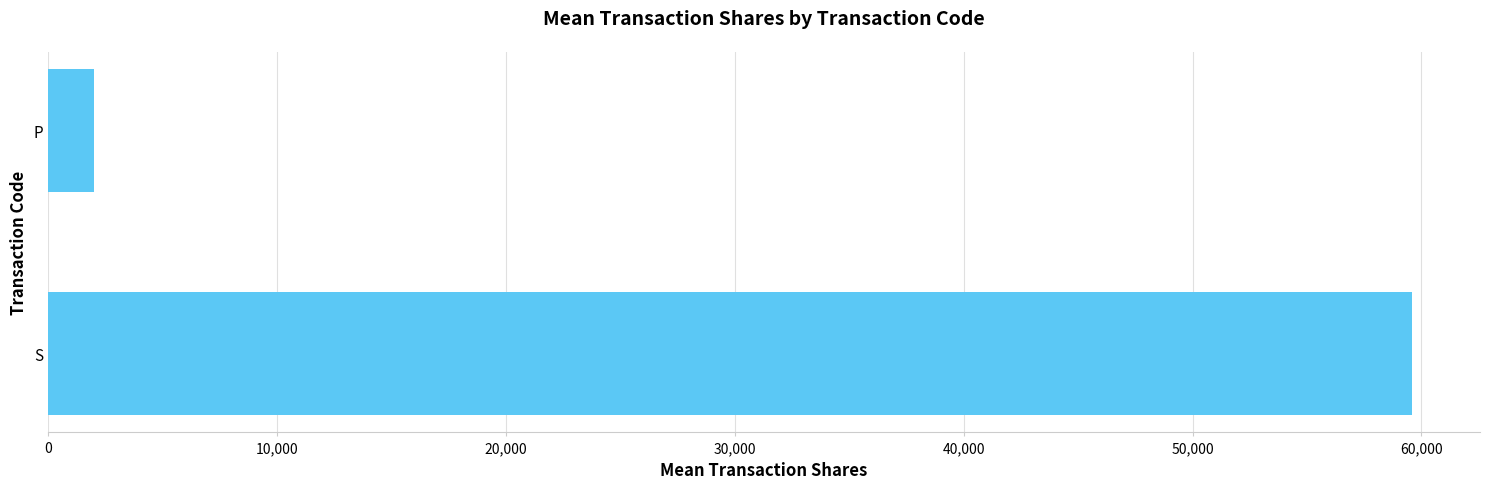

What is the sum of all values?

61572.1